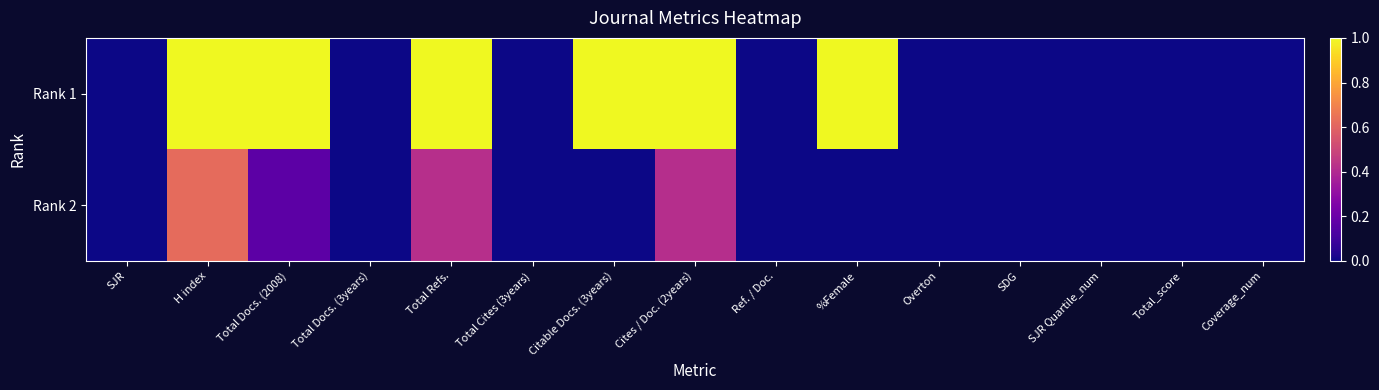

Reading right to left, transcribe all the data shown in this chart.

Rank 1: Coverage_num=0.0	Total_score=0.0	SJR Quartile_num=0.0	SDG=0.0	Overton=0.0	%Female=1.0	Ref. / Doc.=0.0	Cites / Doc. (2years)=1.0	Citable Docs. (3years)=1.0	Total Cites (3years)=0.0	Total Refs.=1.0	Total Docs. (3years)=0.0	Total Docs. (2008)=1.0	H index=1.0	SJR=0.0
Rank 2: Coverage_num=0.0	Total_score=0.0	SJR Quartile_num=0.0	SDG=0.0	Overton=0.0	%Female=0.0	Ref. / Doc.=0.0	Cites / Doc. (2years)=0.4	Citable Docs. (3years)=0.0	Total Cites (3years)=0.0	Total Refs.=0.4	Total Docs. (3years)=0.0	Total Docs. (2008)=0.2	H index=0.6	SJR=0.0